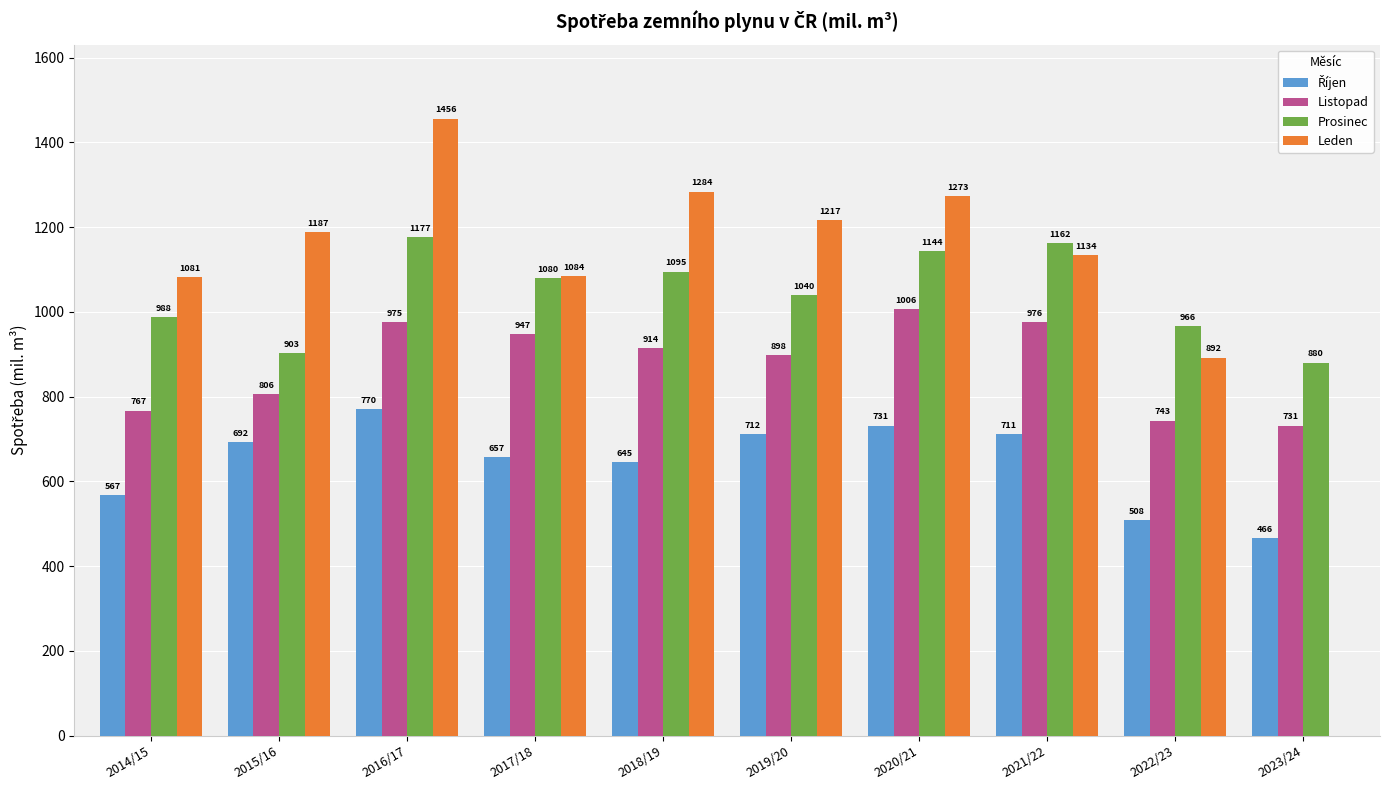

Does the chart contain stacked bars?

No